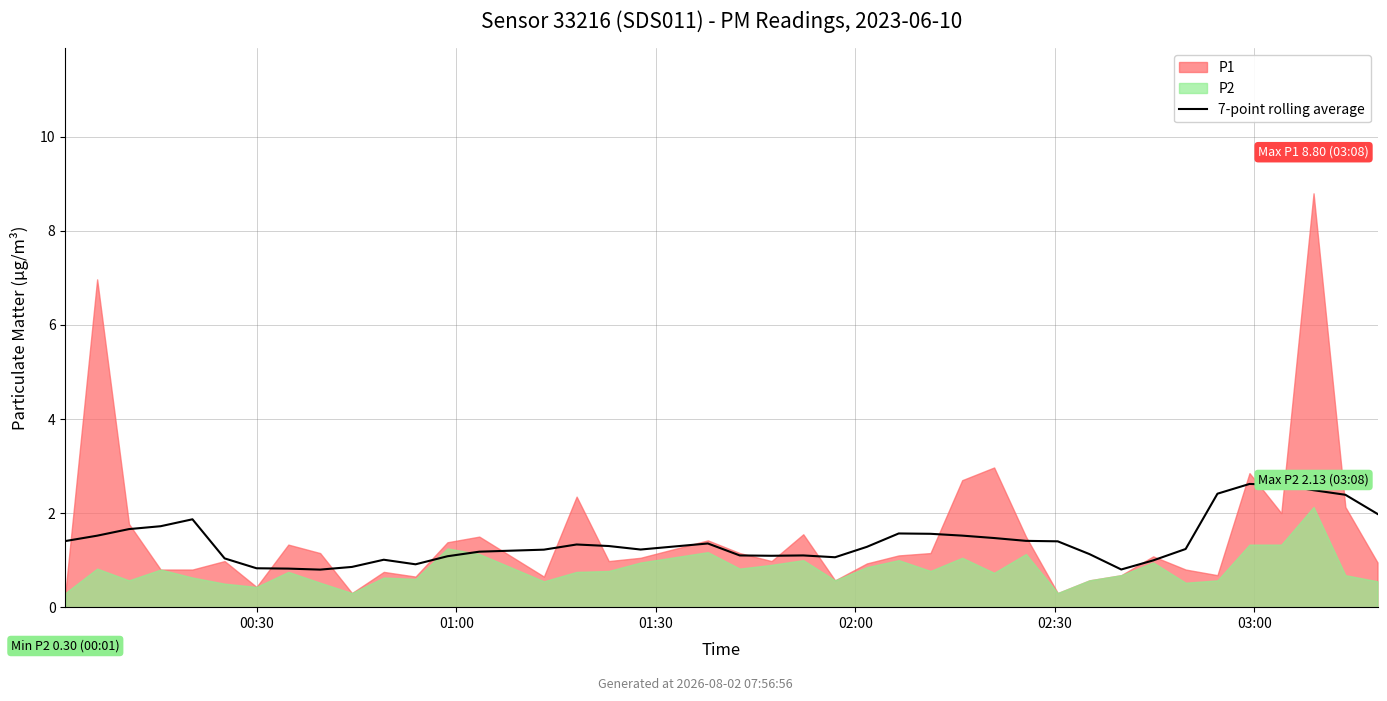

Read the value at 23.

1.3